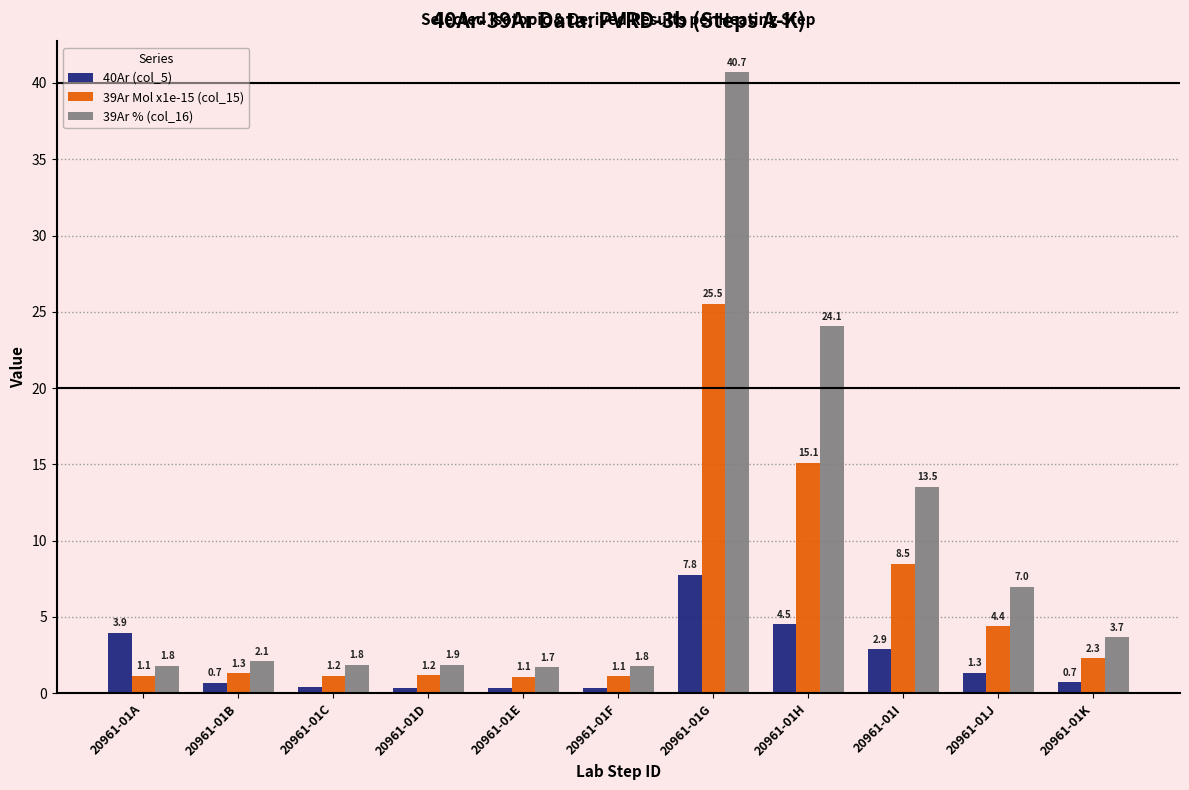

What is the value of the 40Ar (col_5) bar at the 2nd from the left?

0.7